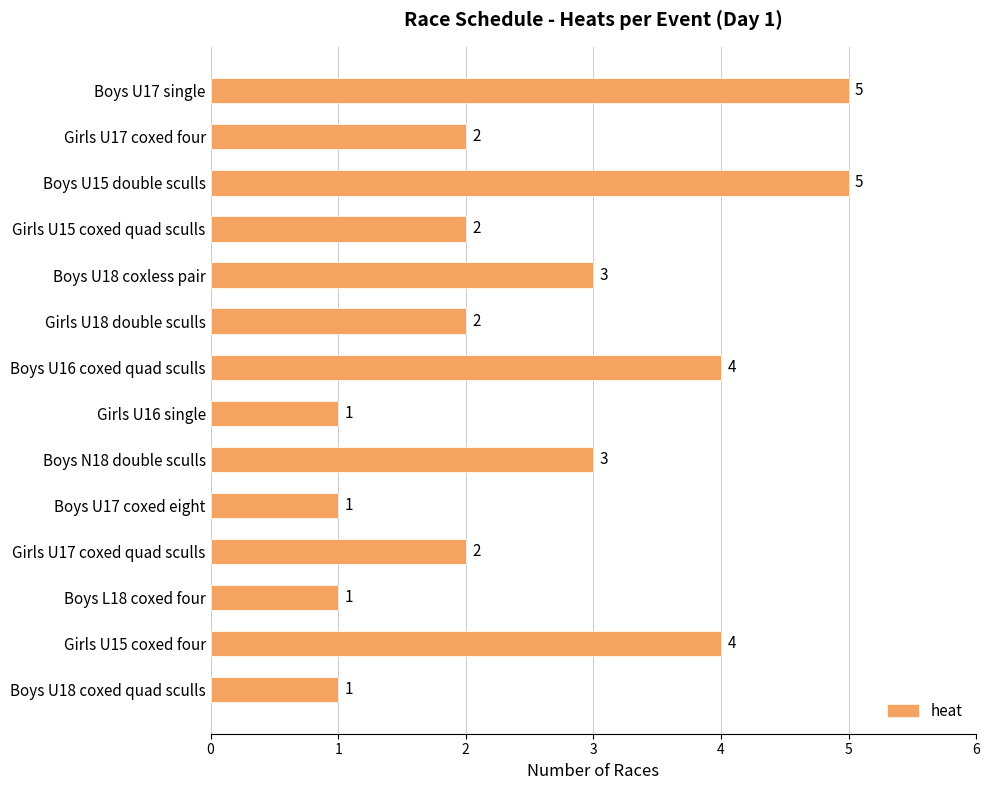

Which has a higher value, Girls U16 single or Boys U16 coxed quad sculls?

Boys U16 coxed quad sculls